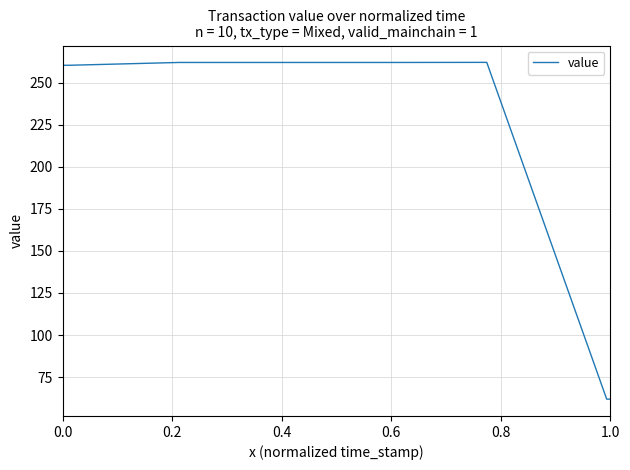

What is the difference between the maximum and minimum values?

200.2